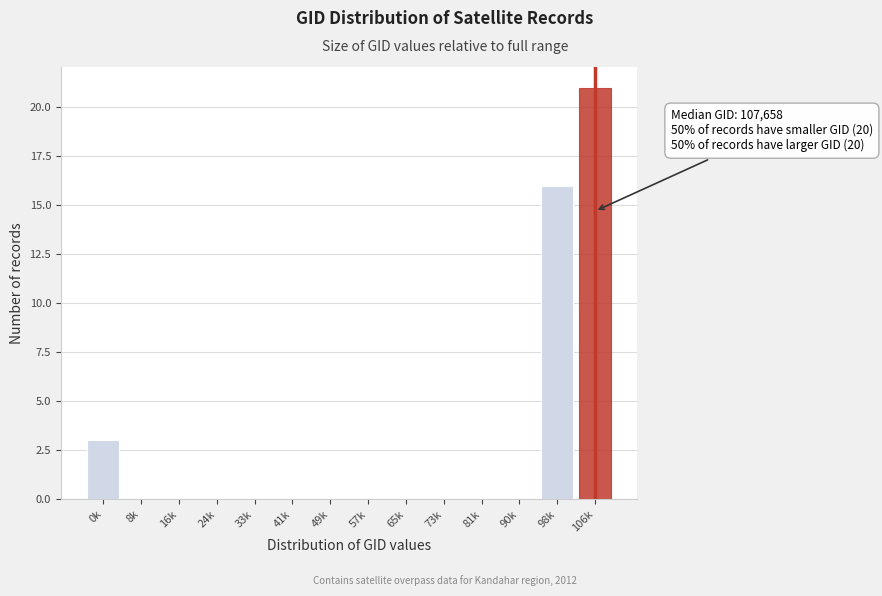

Reading right to left, transcribe all the data shown in this chart.

106k=21	98k=16	90k=0	81k=0	73k=0	65k=0	57k=0	49k=0	41k=0	33k=0	24k=0	16k=0	8k=0	0k=3